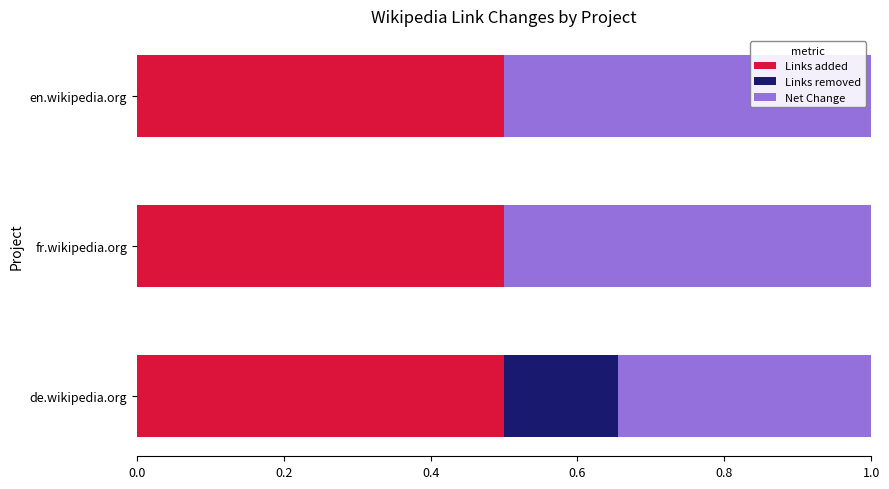

Count the number of data series in this chart.

3